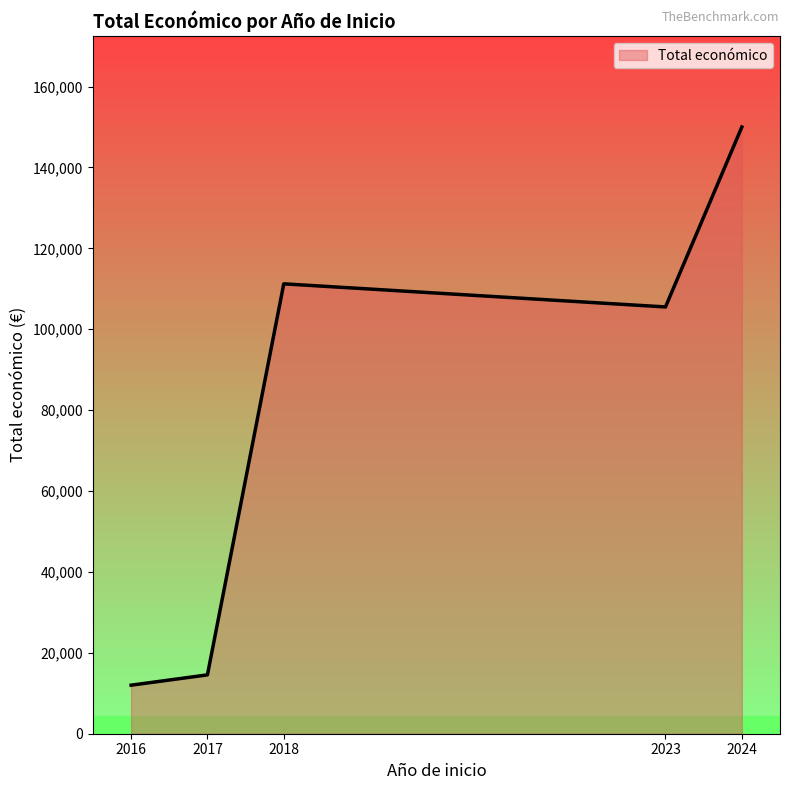

What is the change in value from 2017 to 2018?

+96682